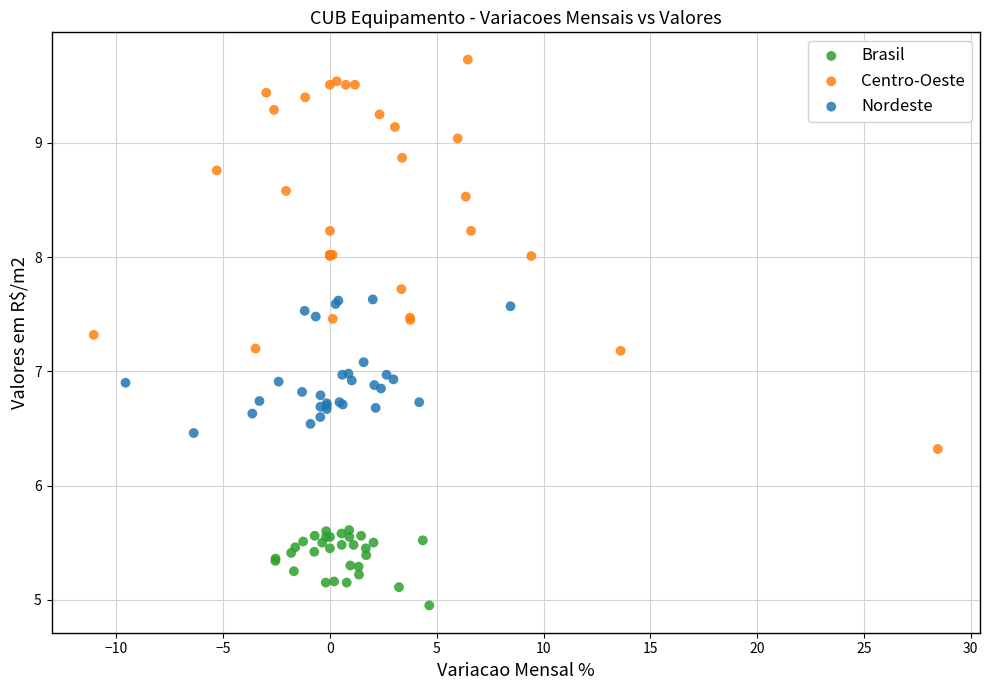

Which series contains the lowest Y value?

Brasil